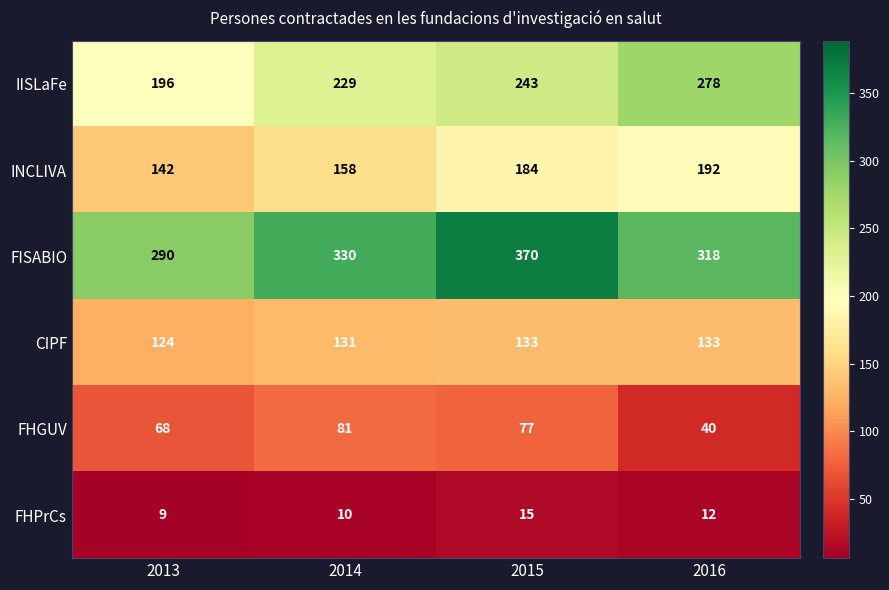

How many FISABIO values are between 318 and 370?

3